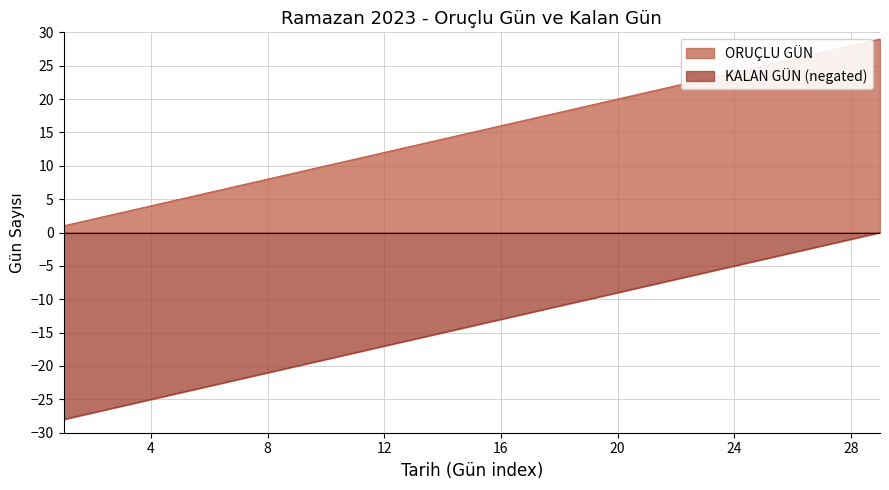

True or false: KALAN GÜN has a value of -28 at 2023-03-23.

True